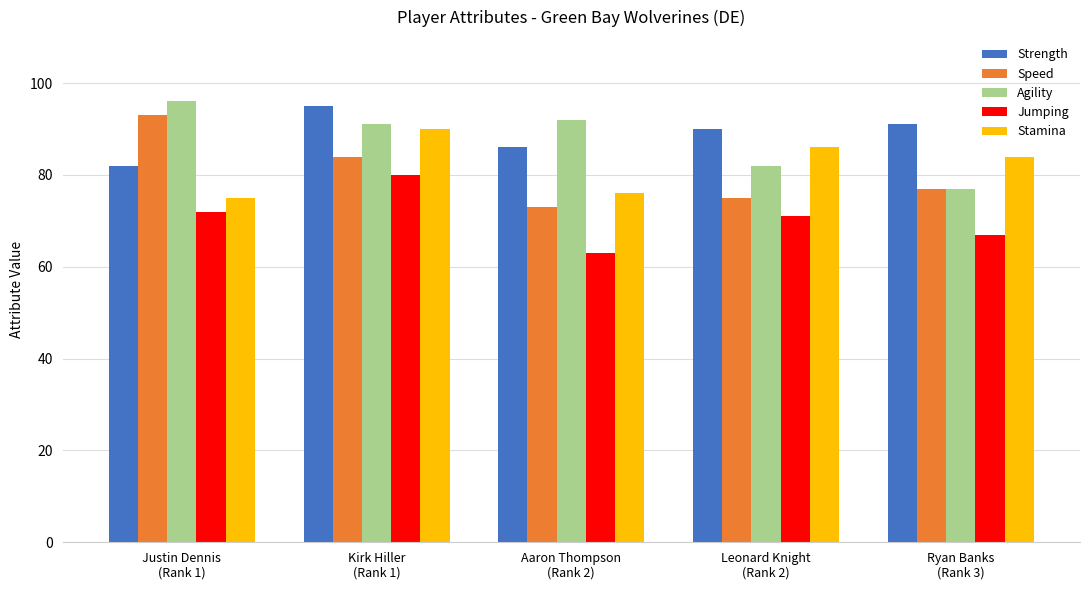

What is the label of the 5th bar from the left?

Ryan Banks
(Rank 3)